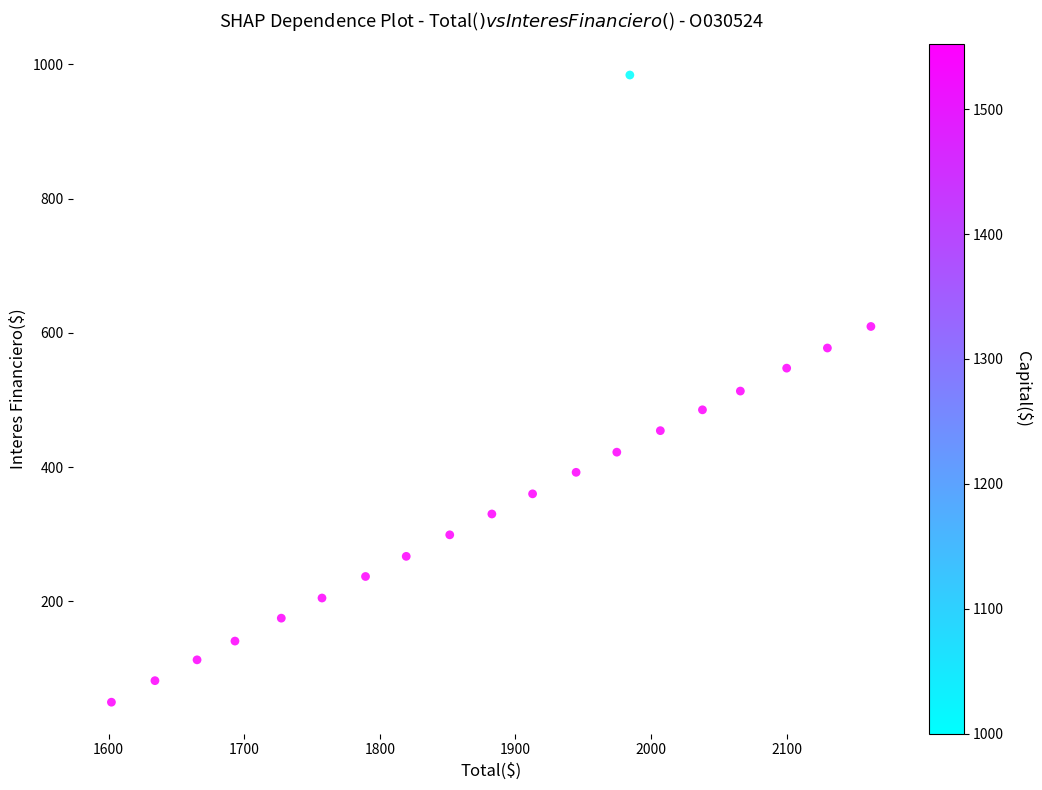

What is the range of X values (max minus min)?

559.9